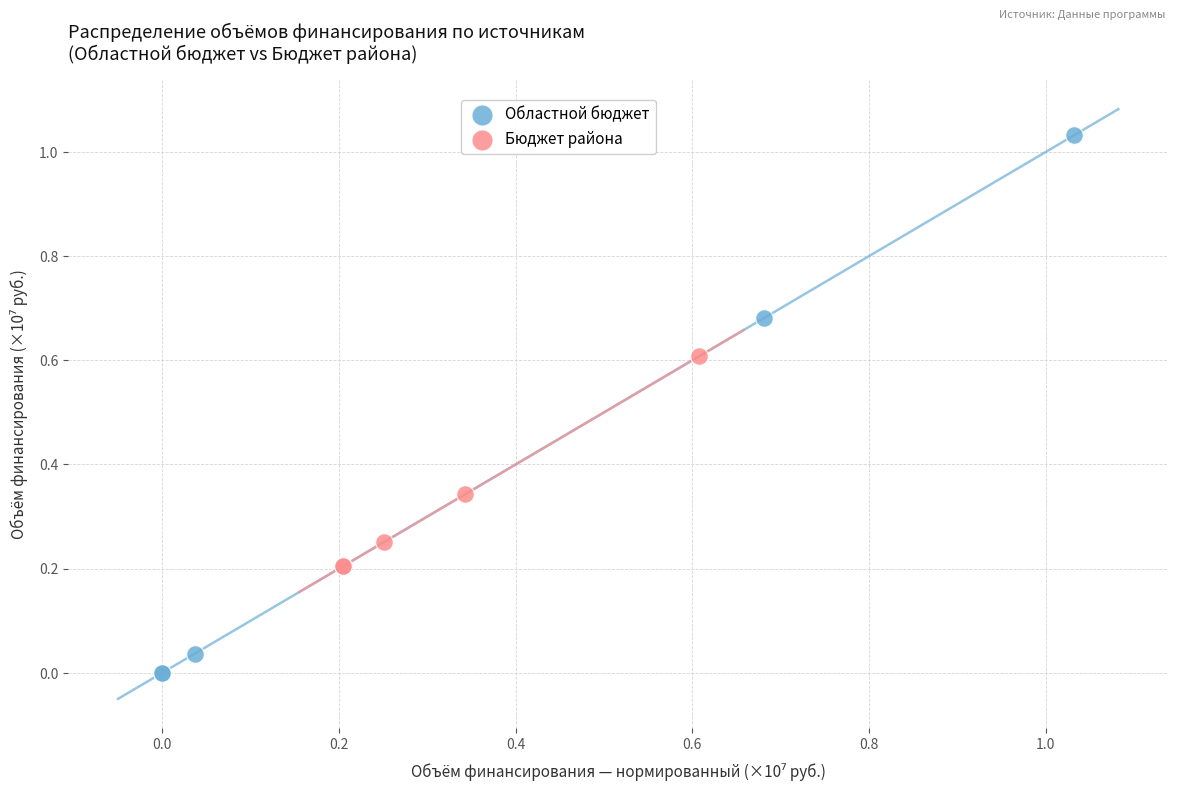

Which series has the largest Y range (max minus min)?

Областной бюджет